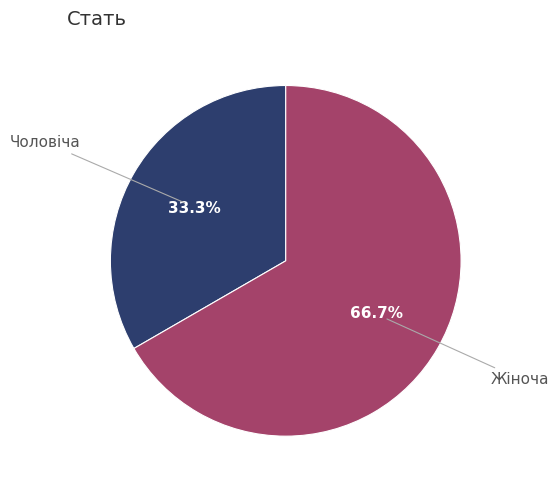

Is there any slice that represents more than half of the pie?

Yes